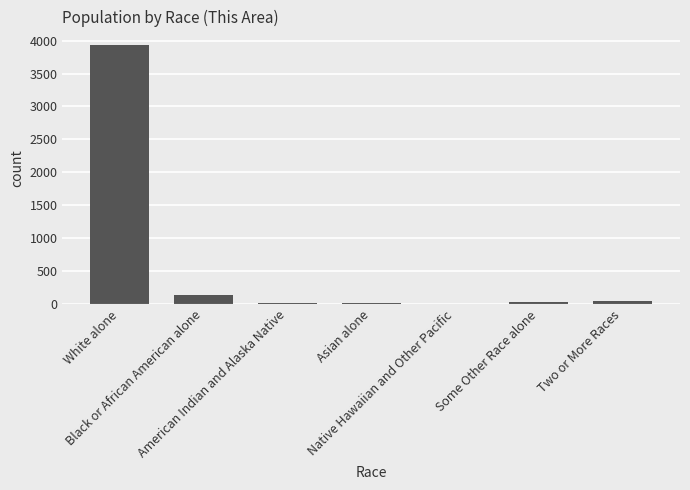

What is the greatest value displayed?

3941